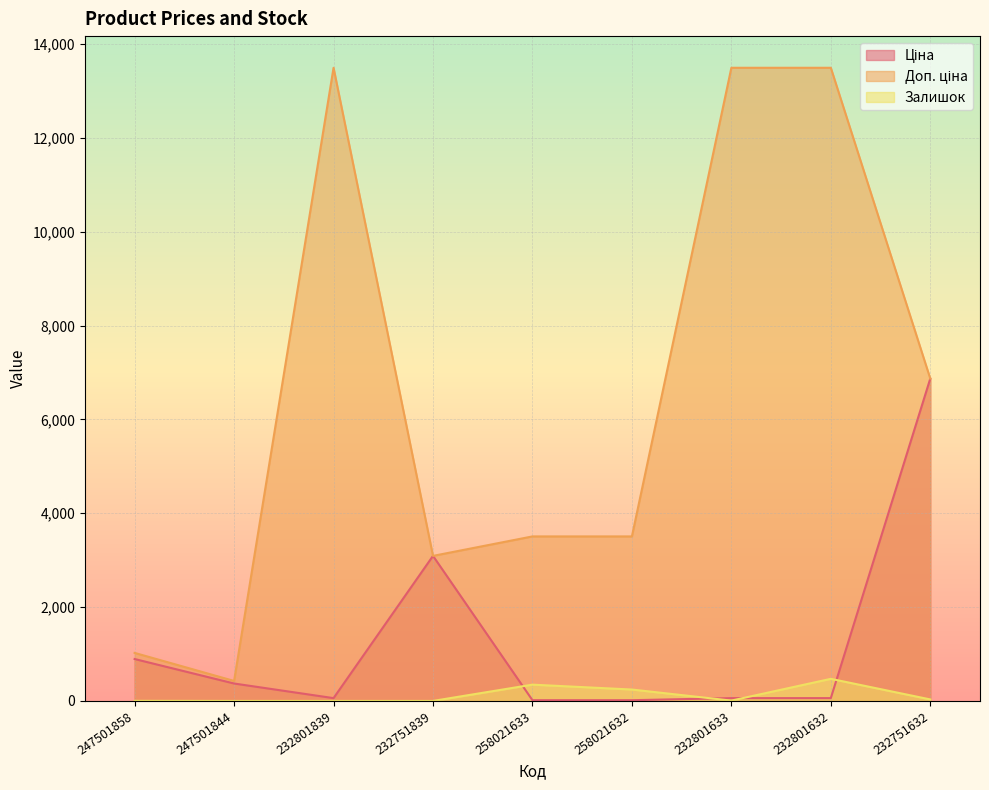

Reading right to left, extract all data points from this chart.

Ціна: 6869.4	60.0	60.0	15.6	15.6	3091.2	60.0	371.3	893.3
Доп. ціна: 6869.4	13493.2	13493.2	3506.0	3506.0	3091.0	13493.2	426.0	1023.7
Залишок: 32.0	471.0	7.0	243.0	347.0	0.0	0.0	0.0	2.0